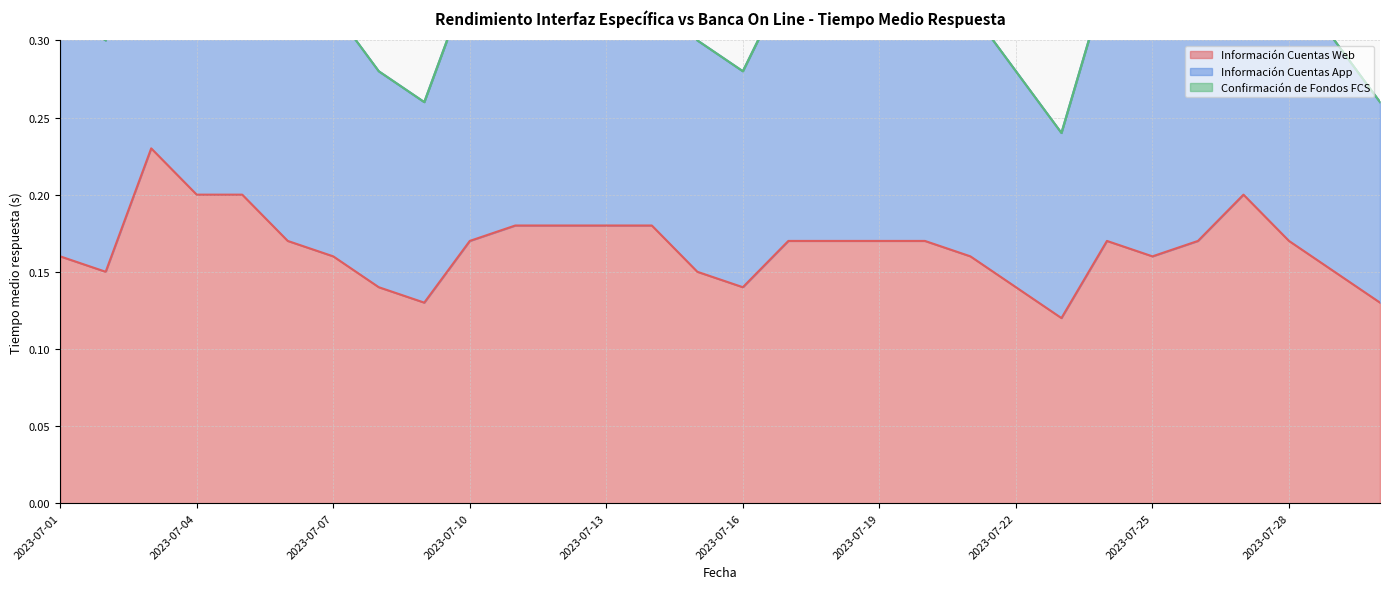

True or false: Información Cuentas App has a value of 0.5 at 2023-07-03.

True